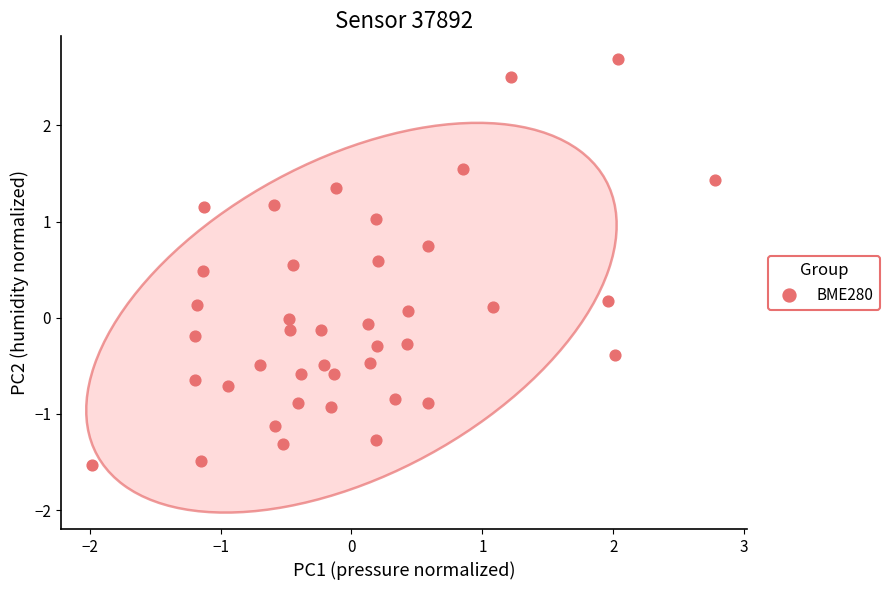

What is the range of Y values (max minus min)?

4.2